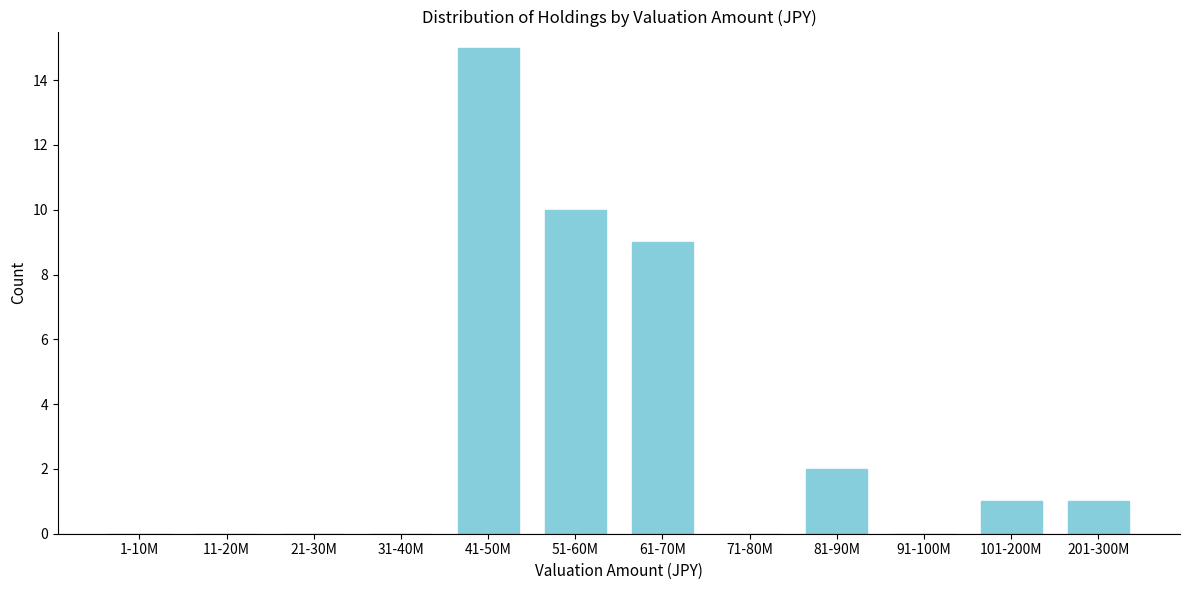

Reading right to left, list all the values displayed in this chart.

201-300M=1	101-200M=1	91-100M=0	81-90M=2	71-80M=0	61-70M=9	51-60M=10	41-50M=15	31-40M=0	21-30M=0	11-20M=0	1-10M=0